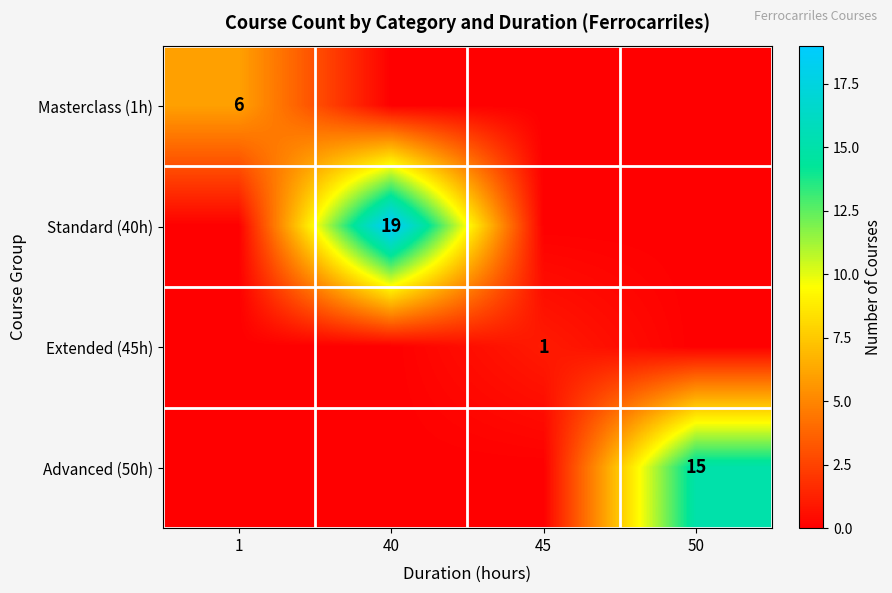

List the series in order of their overall mean, highest first.

Standard (40h), Advanced (50h), Masterclass (1h), Extended (45h)